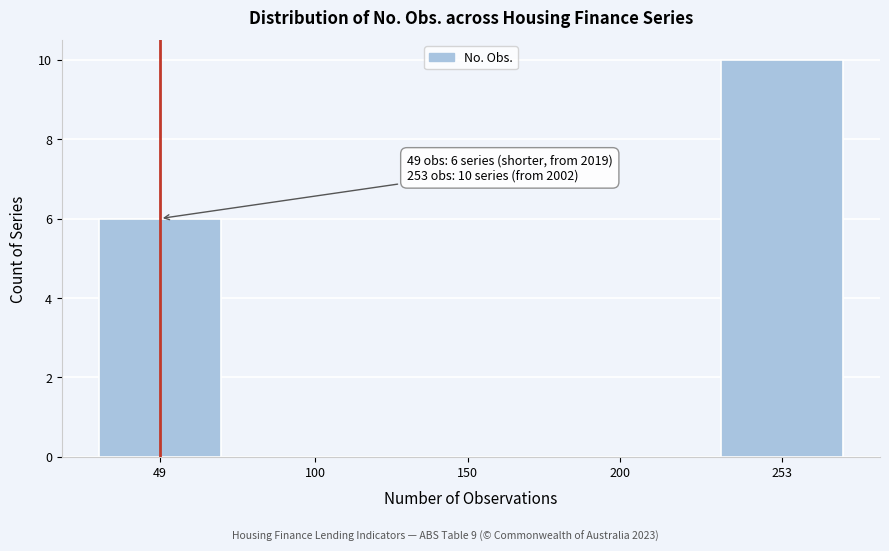

Reading left to right, extract all data points from this chart.

6	10